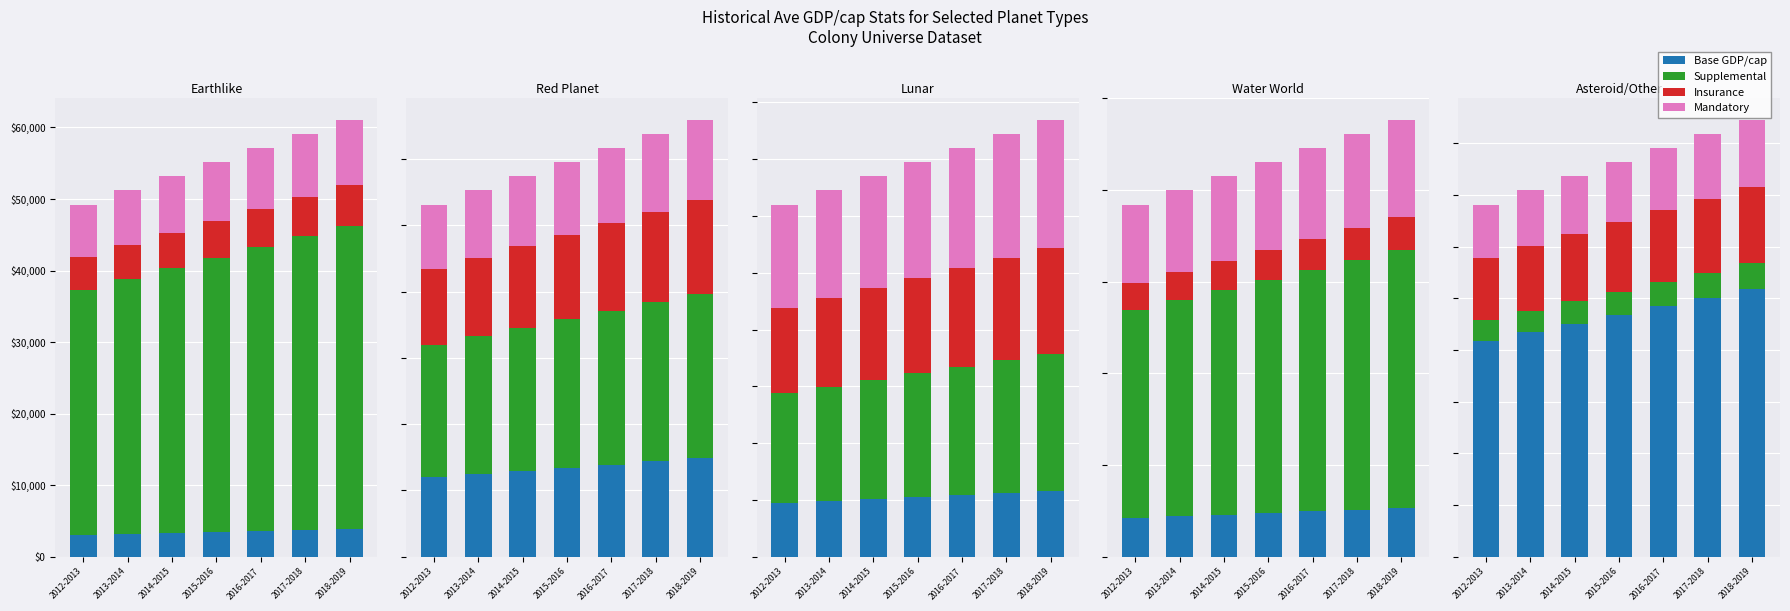

What is the label of the 2nd bar from the left?

2013-2014